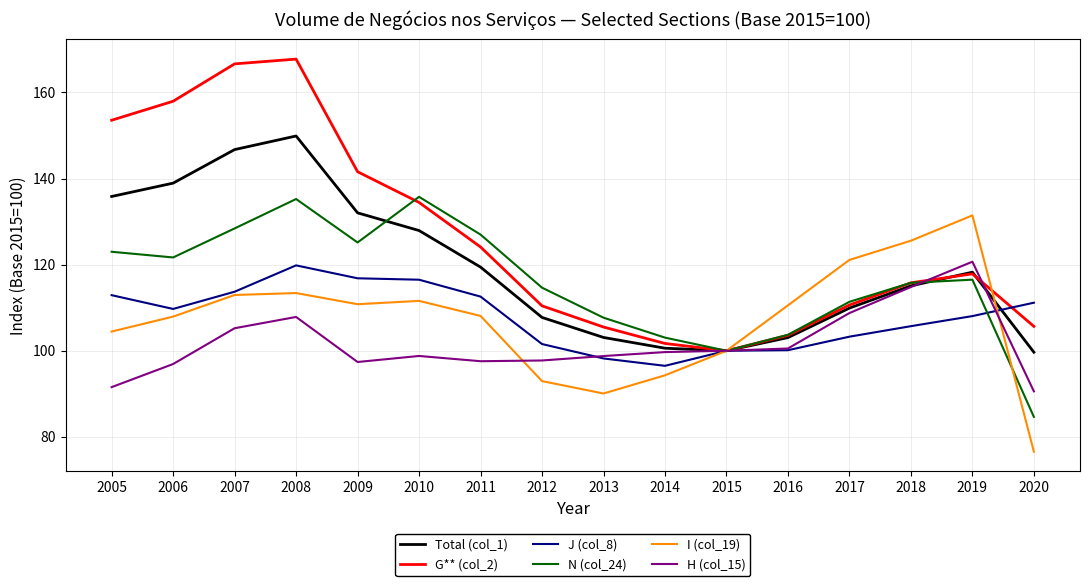

List the series in order of their peak value, lowest first.

J (col_8), H (col_15), I (col_19), N (col_24), Total (col_1), G** (col_2)